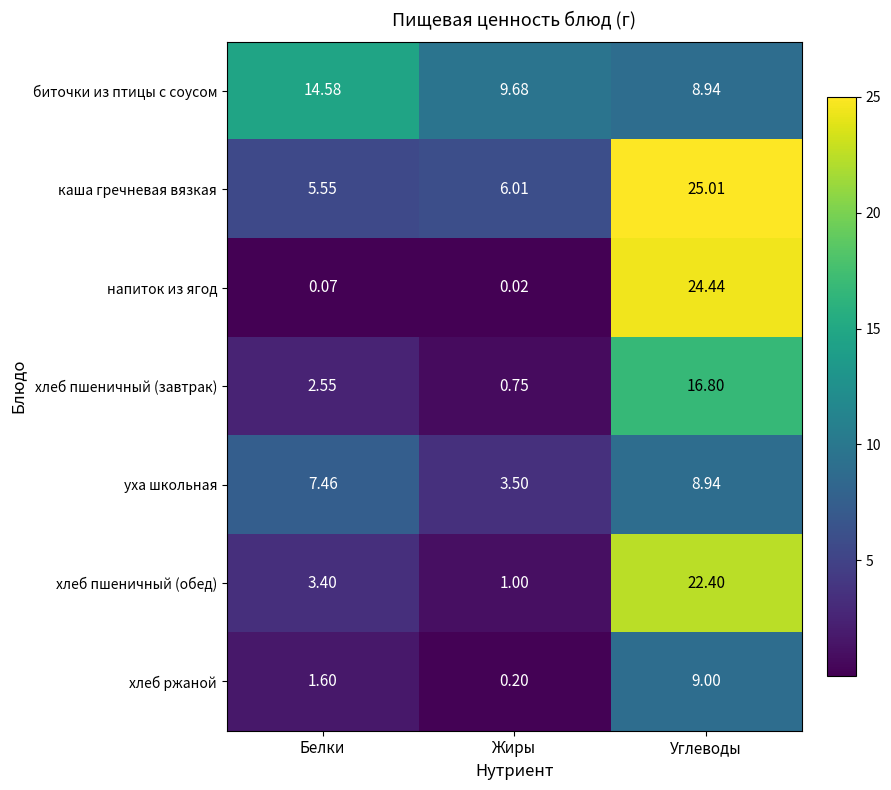

Which label corresponds to the largest value in the chart?

Углеводы